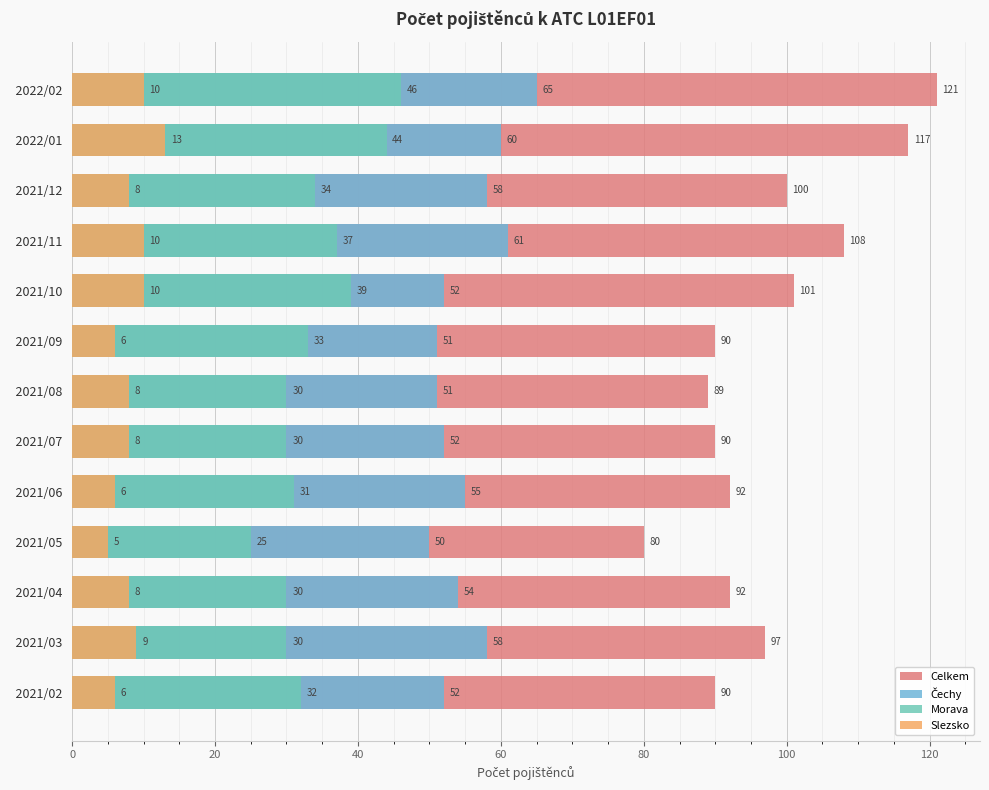

Which series has the largest total across all categories?

Celkem